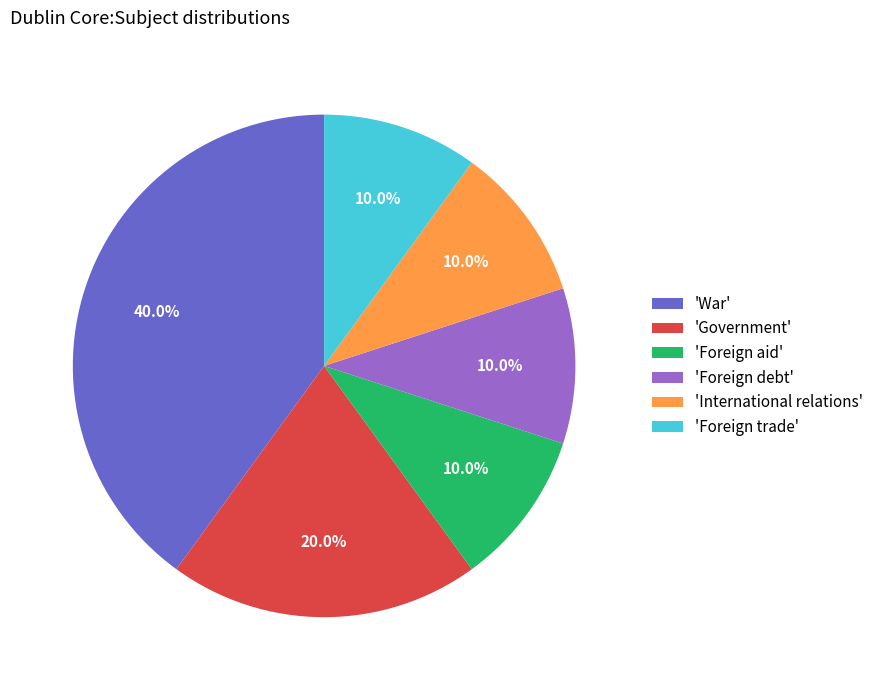

What percentage do 'Government' and 'Foreign debt' together represent?

30.0%